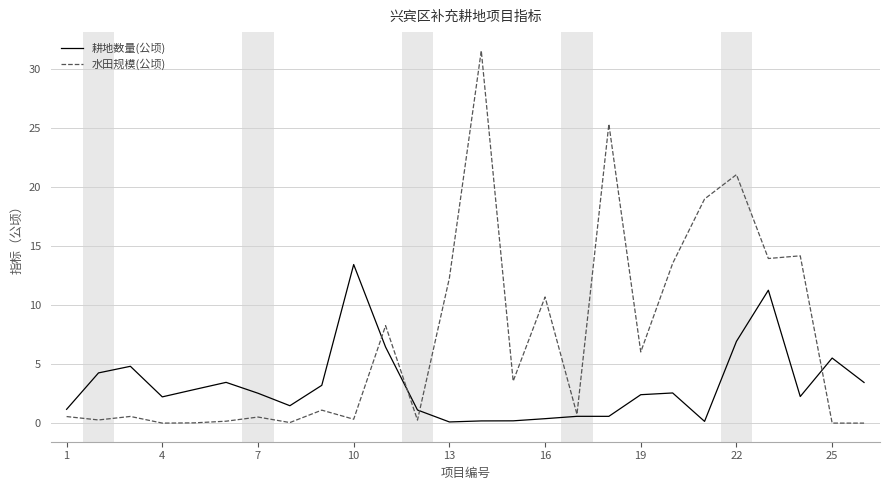

Which series has the widest spread of values?

水田规模(公顷)